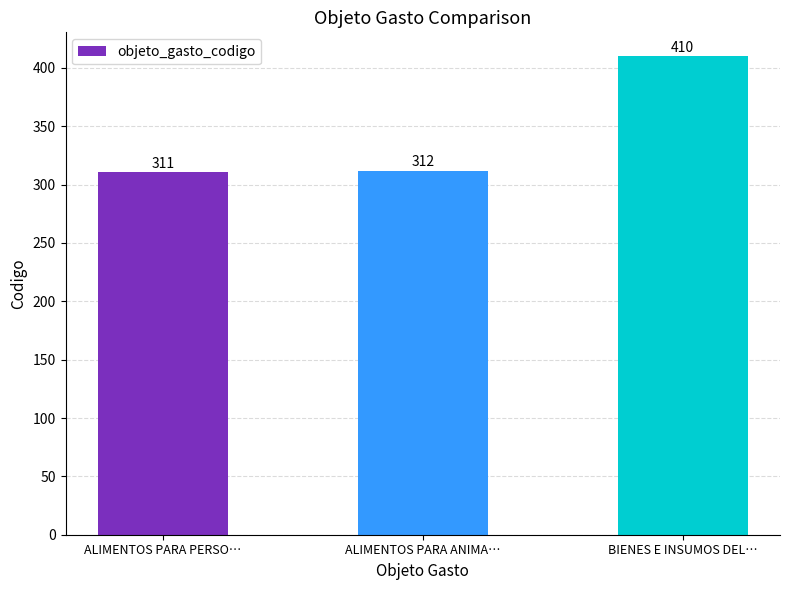

What is the smallest value displayed?

311